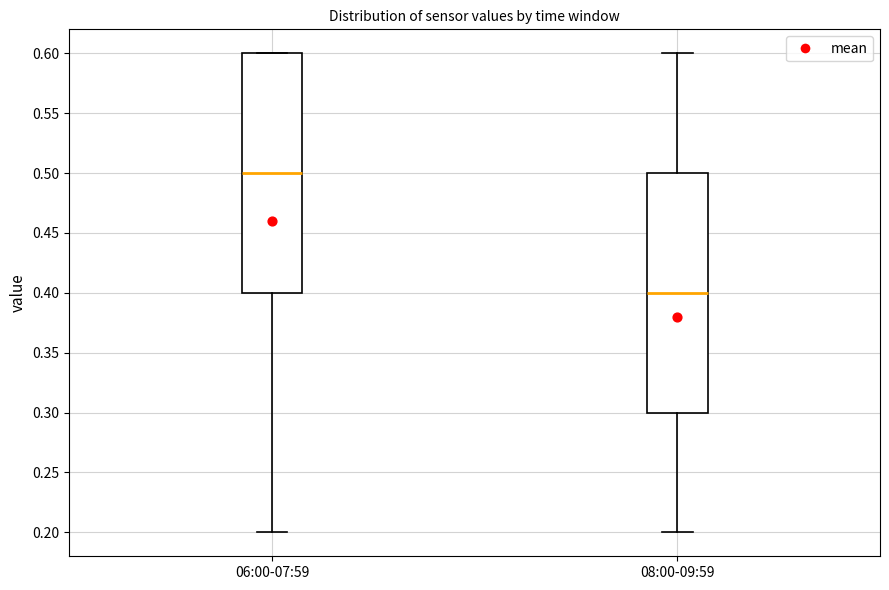

Which box's median line is the highest?

06:00-07:59